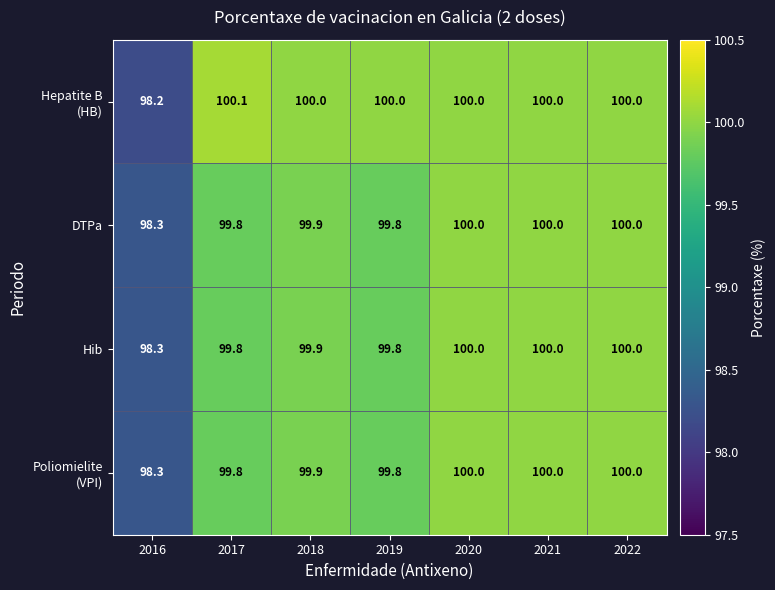

What is the total value across all series at 2019?

399.4